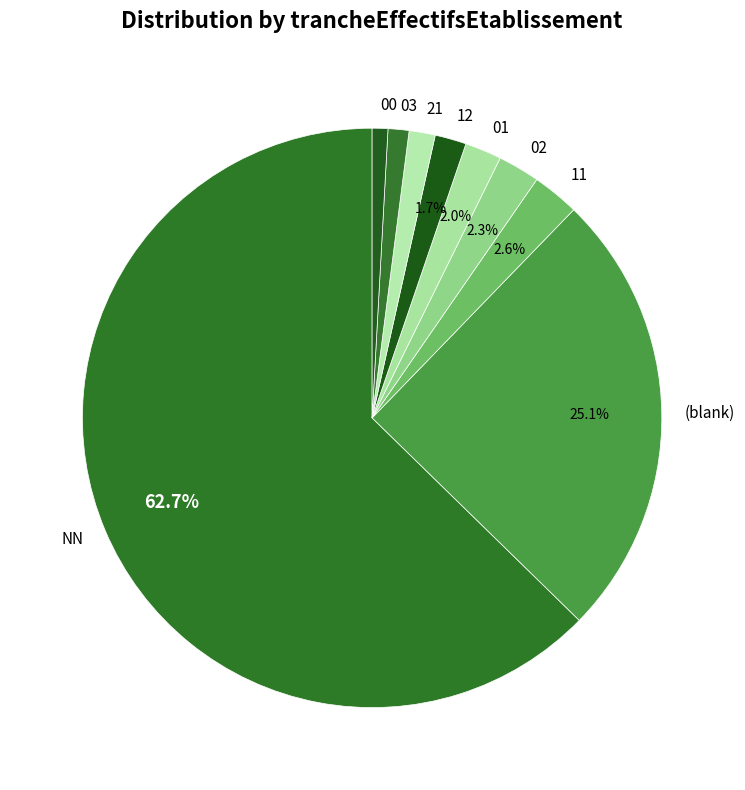

To the nearest percent, what percentage of the pie is 12?

2%